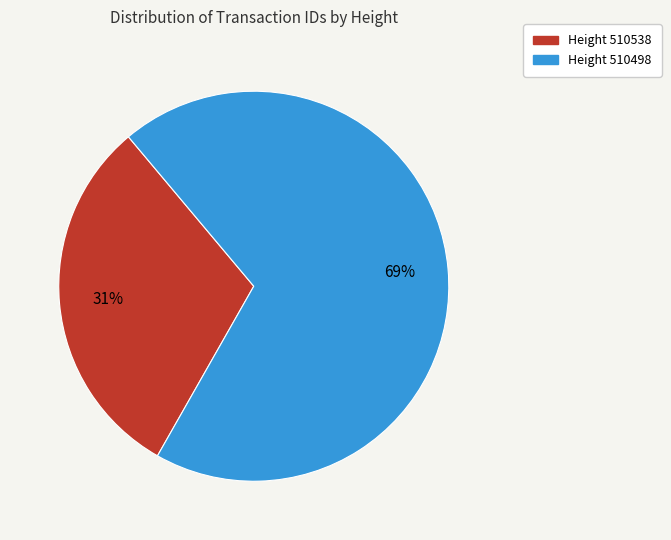

How many segments does this pie chart have?

2